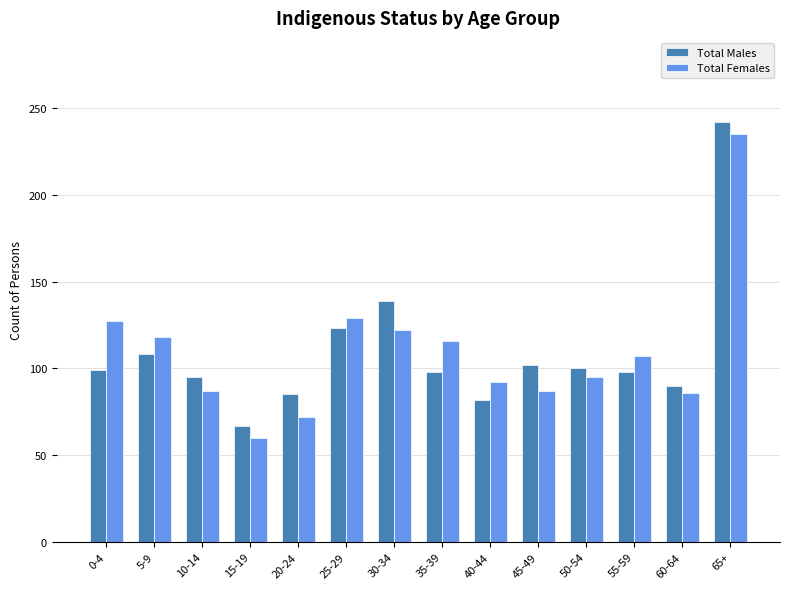

What is the minimum value for Total Males?

67